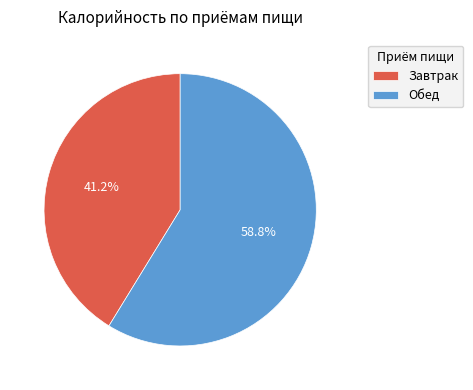

Approximately how many times larger is the value at Обед compared to Завтрак?

1.4